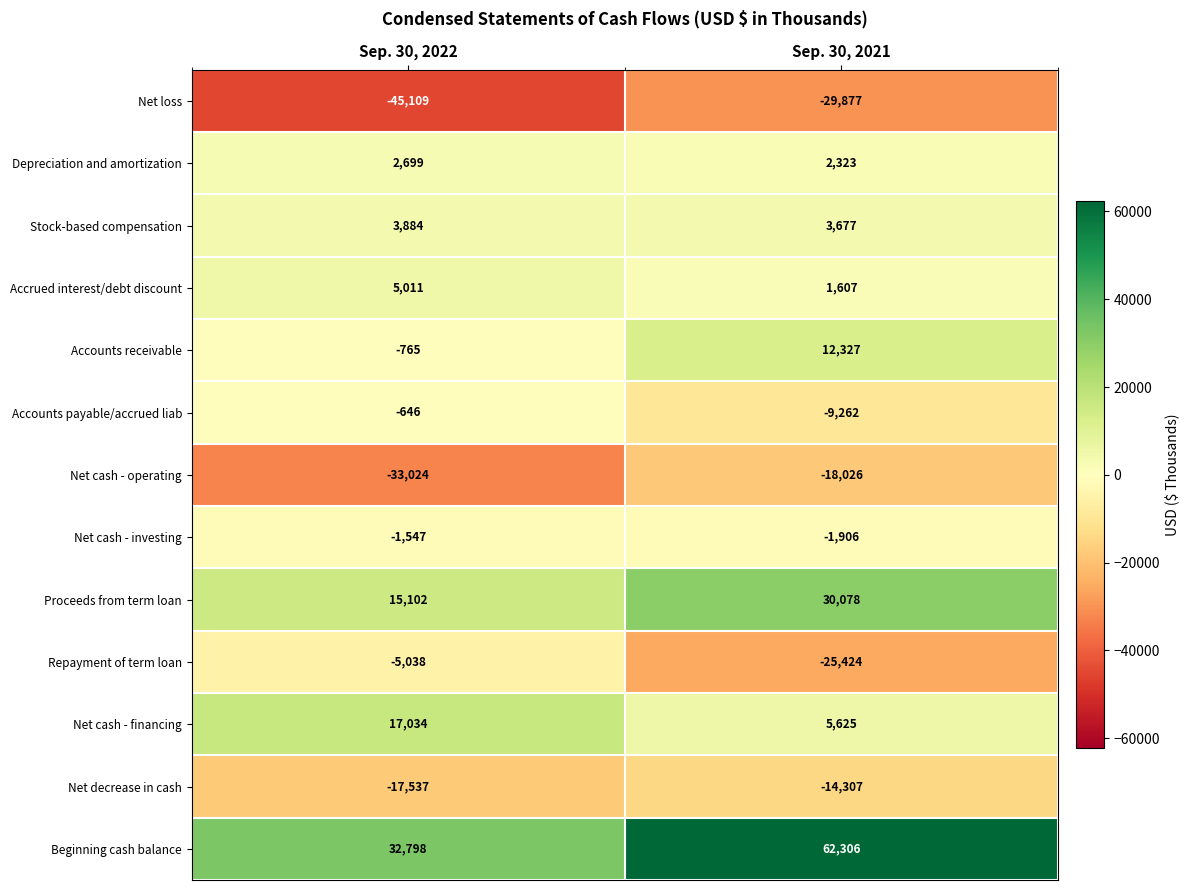

What is the total value across all series at Sep. 30, 2021?

19141